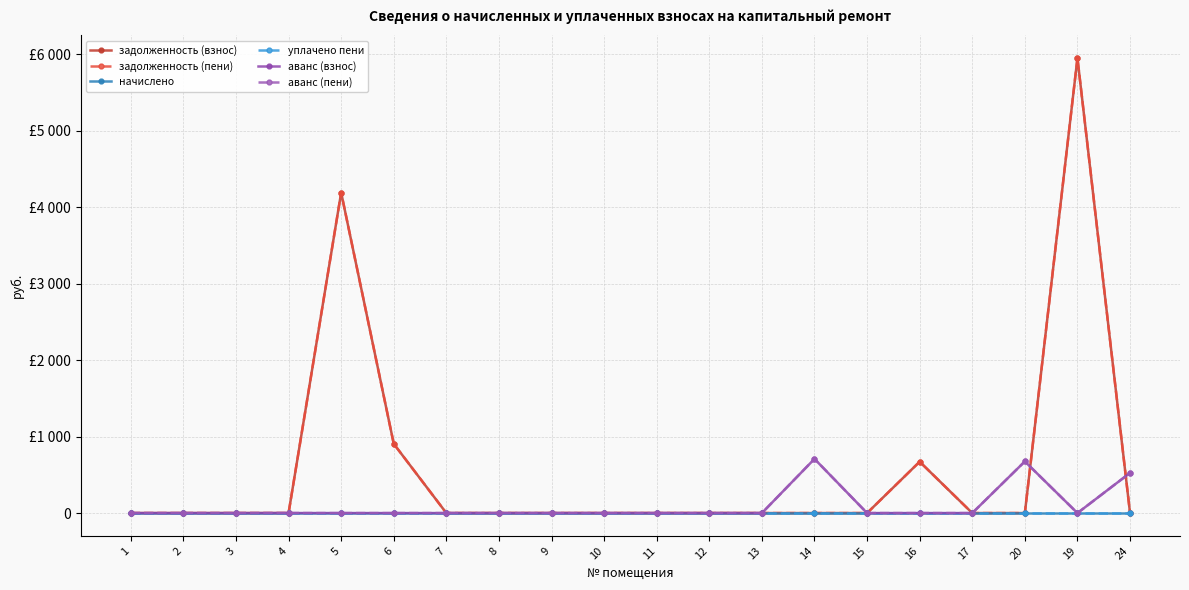

Is it true that аванс (взнос) equals -328.3 at 1?

False